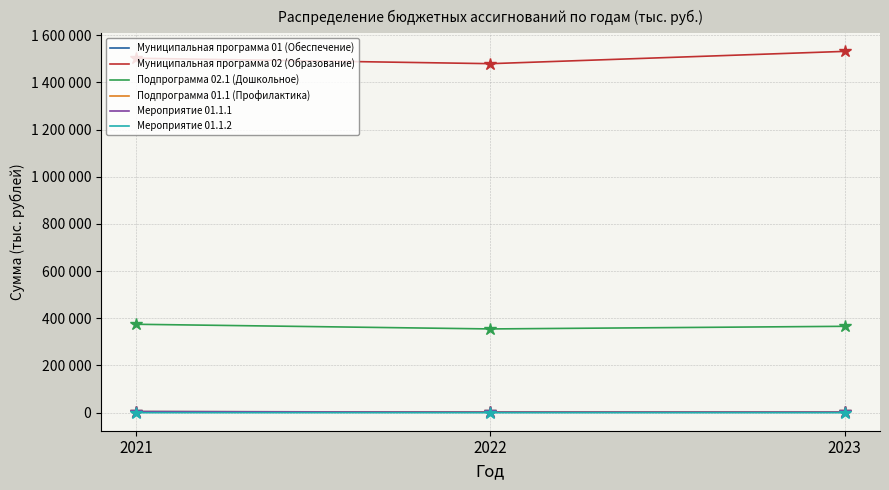

What are all the series names shown in the legend?

Муниципальная программа 01 (Обеспечение), Муниципальная программа 02 (Образование), Подпрограмма 02.1 (Дошкольное), Подпрограмма 01.1 (Профилактика), Мероприятие 01.1.1, Мероприятие 01.1.2